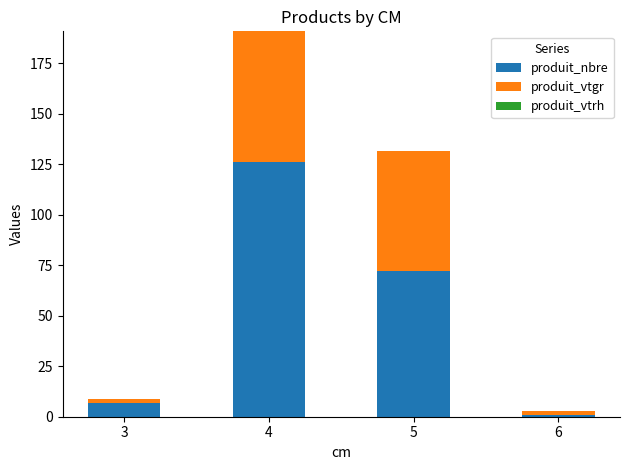

At which label does produit_nbre reach its peak?

4